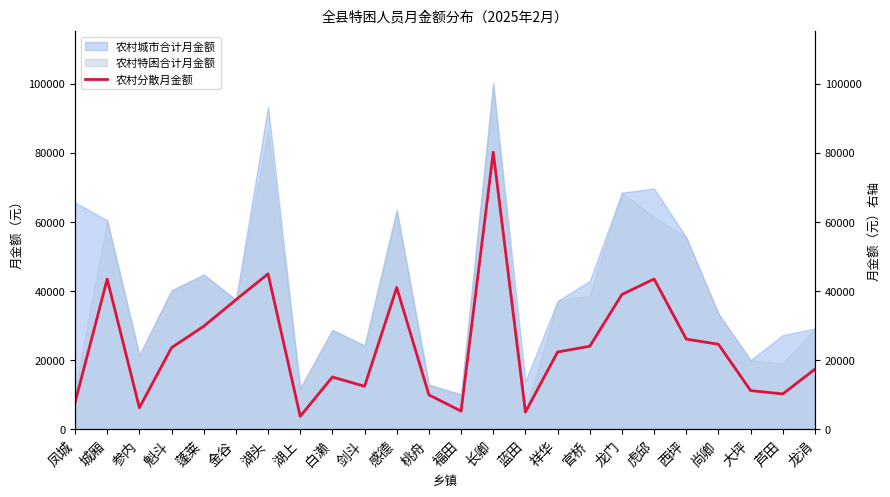

Reading right to left, list all the values displayed in this chart.

17374	10200	11169	24575	26061	43462	38977	23997	22338	4964	80148	5236	9928	40980	12410	15099	3723	44948	37437	29784	23579	6205	43435	7718